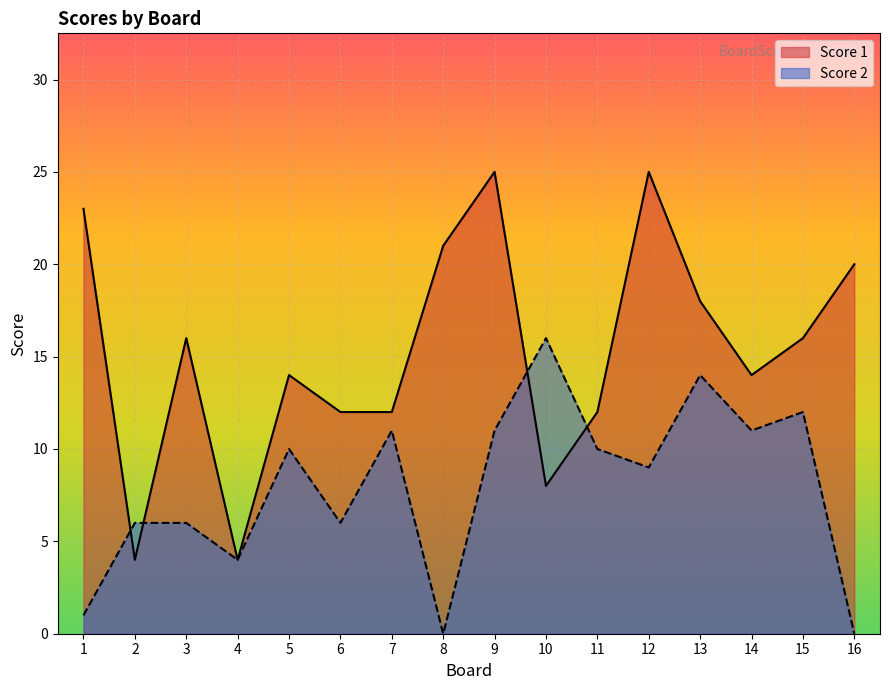

True or false: Score 2 has a value of 22 at 13.

False